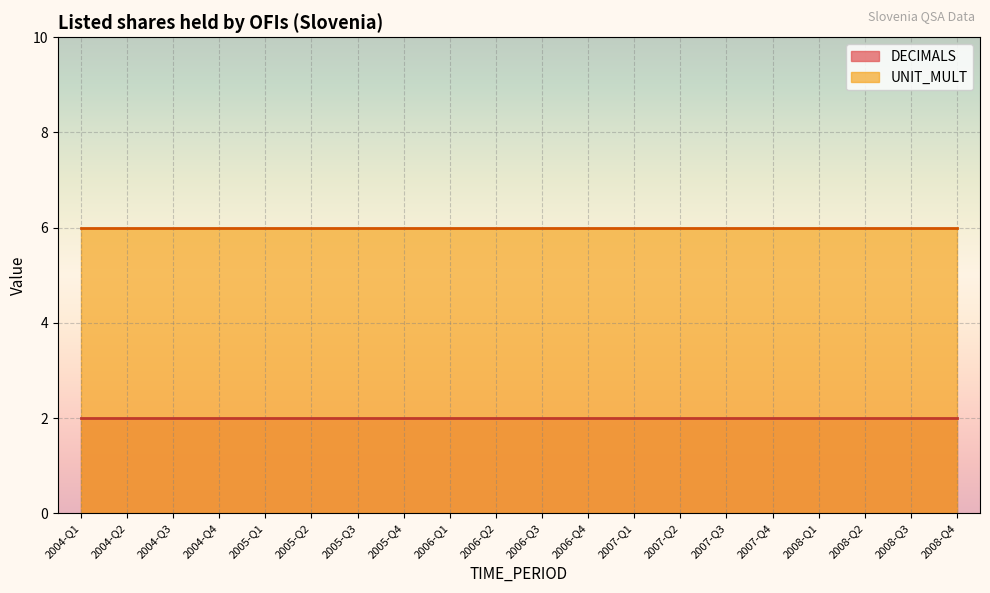

At how many categories does at least one series exceed 4?

20